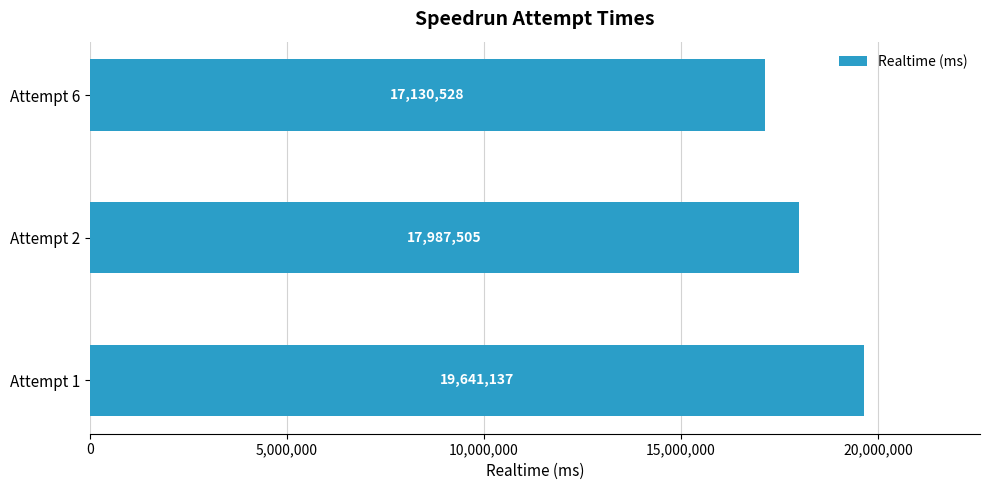

Which has a higher value, Attempt 6 or Attempt 1?

Attempt 1